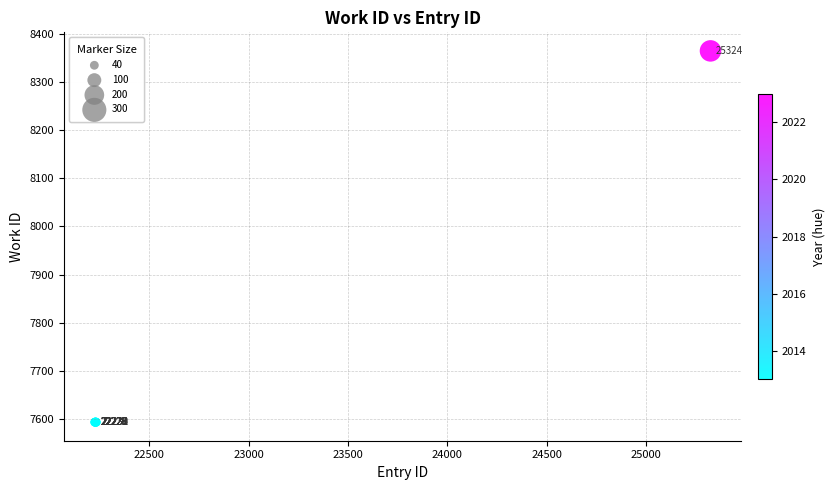

What Y value in the scatter plot is closest to 7979?

7593